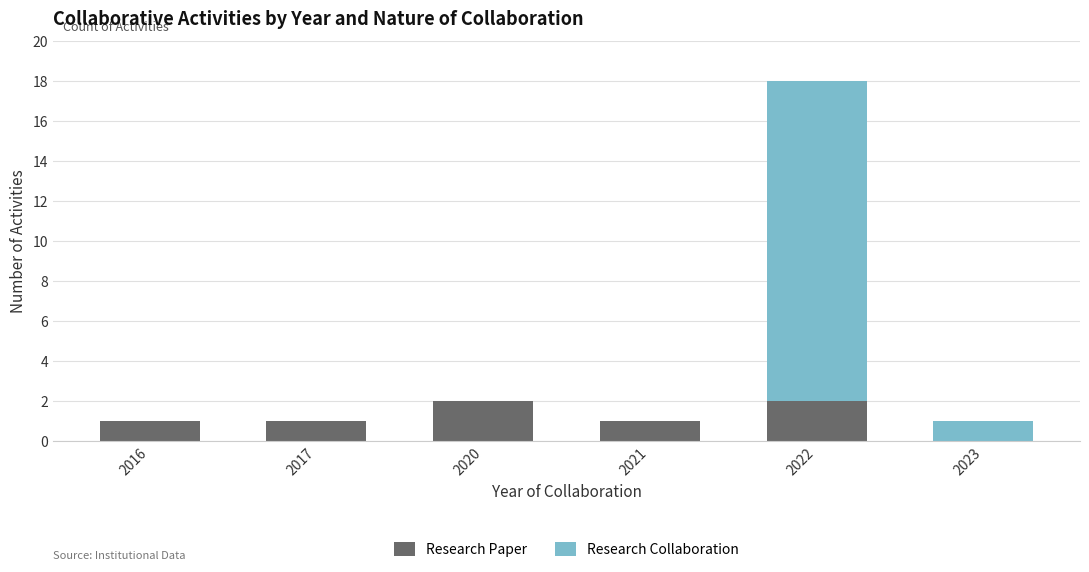

What are all the series names shown in the legend?

Research Paper, Research Collaboration